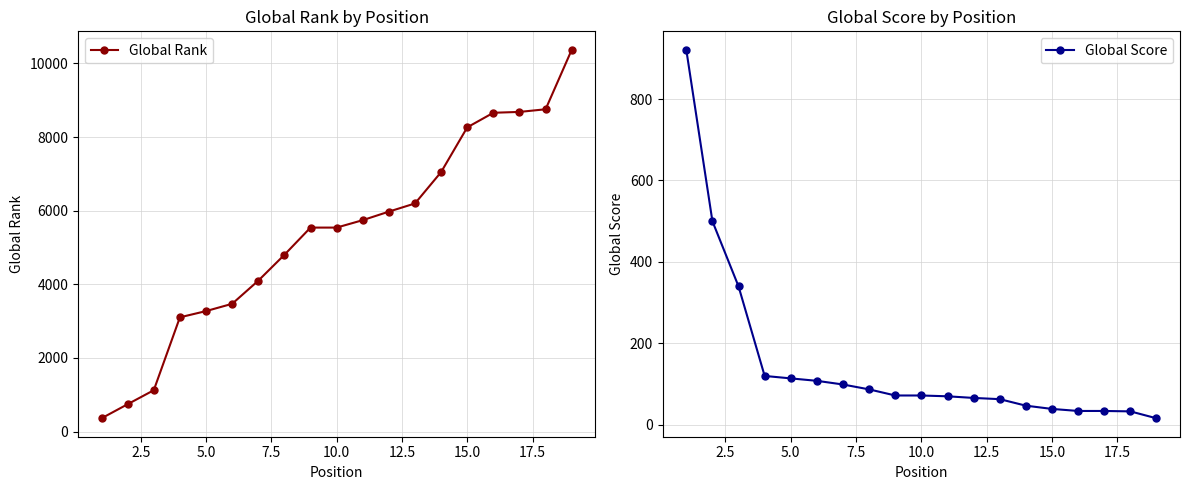

What is the maximum value for Global Score?

921